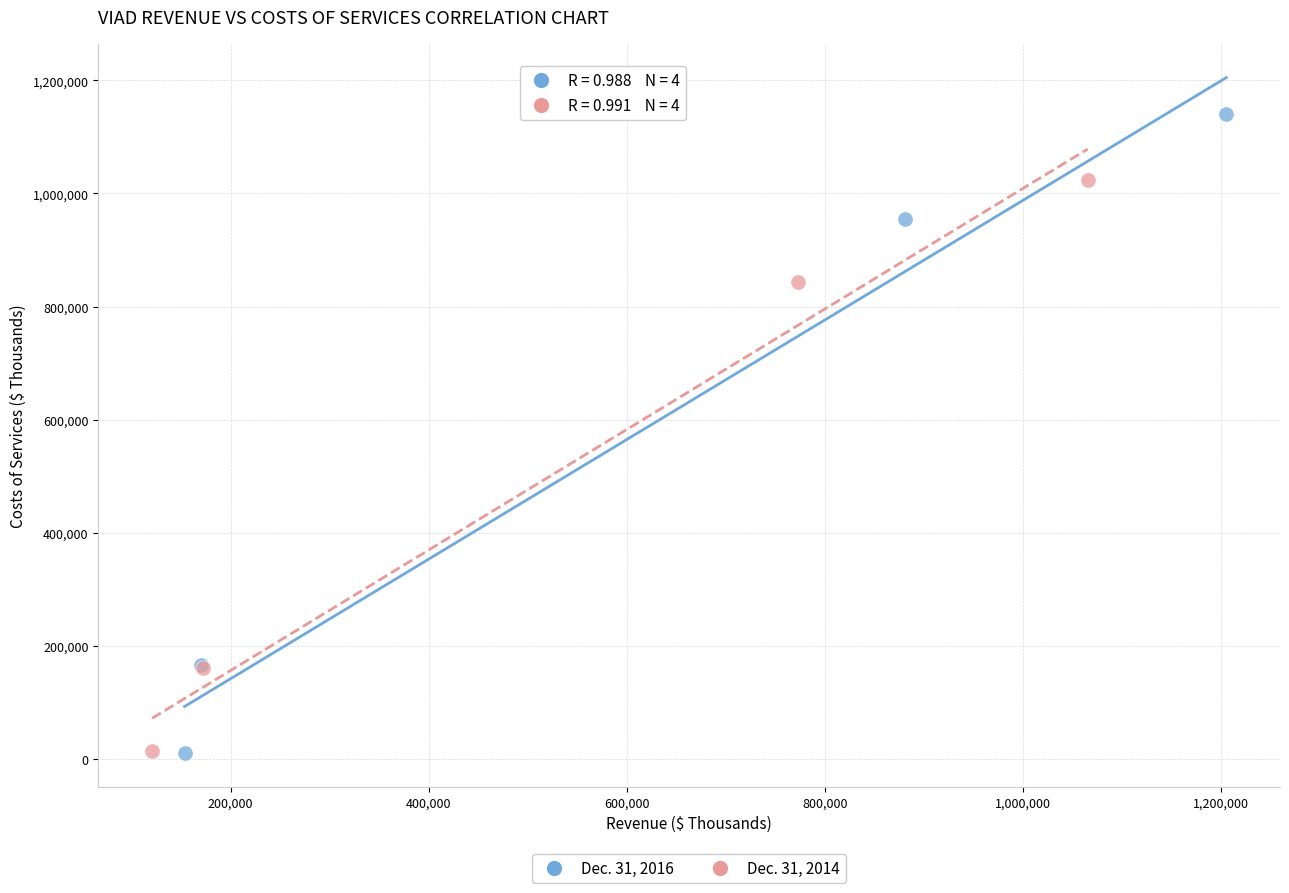

What are all the series names shown in the legend?

Dec. 31, 2016, Dec. 31, 2014